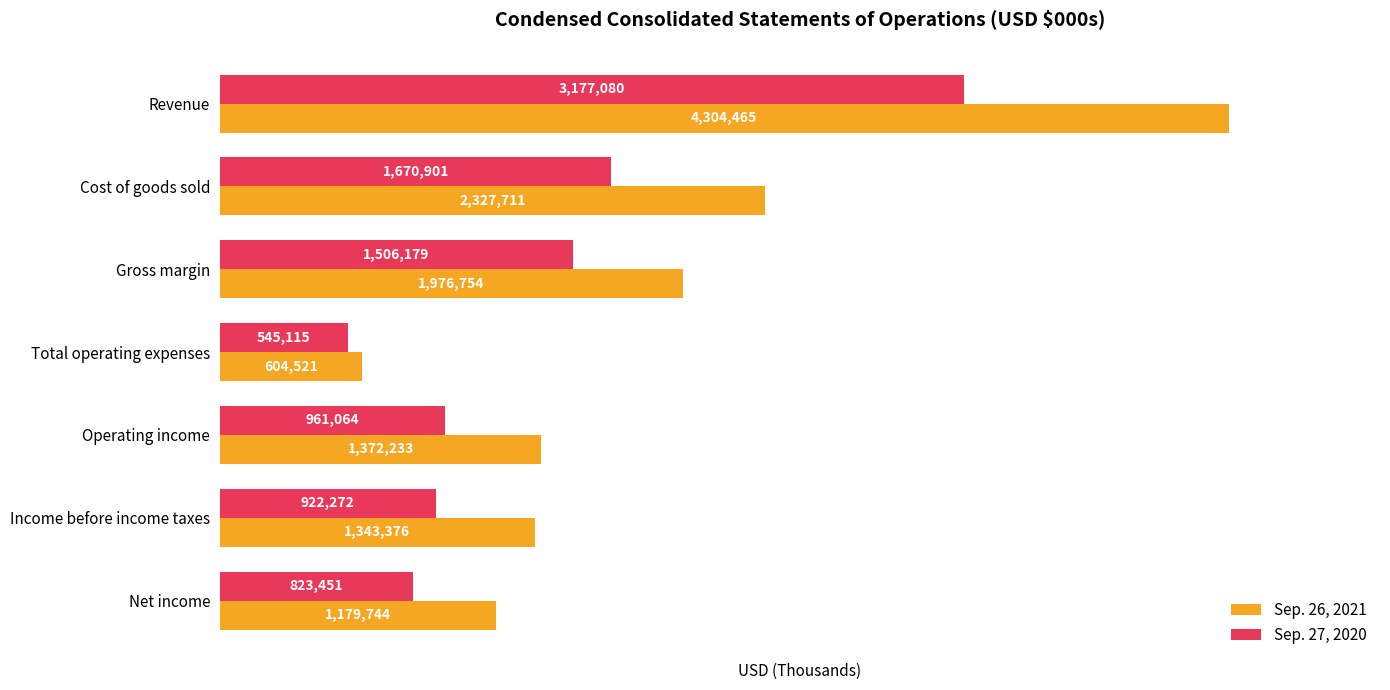

What are all the series names shown in the legend?

Sep. 26, 2021, Sep. 27, 2020